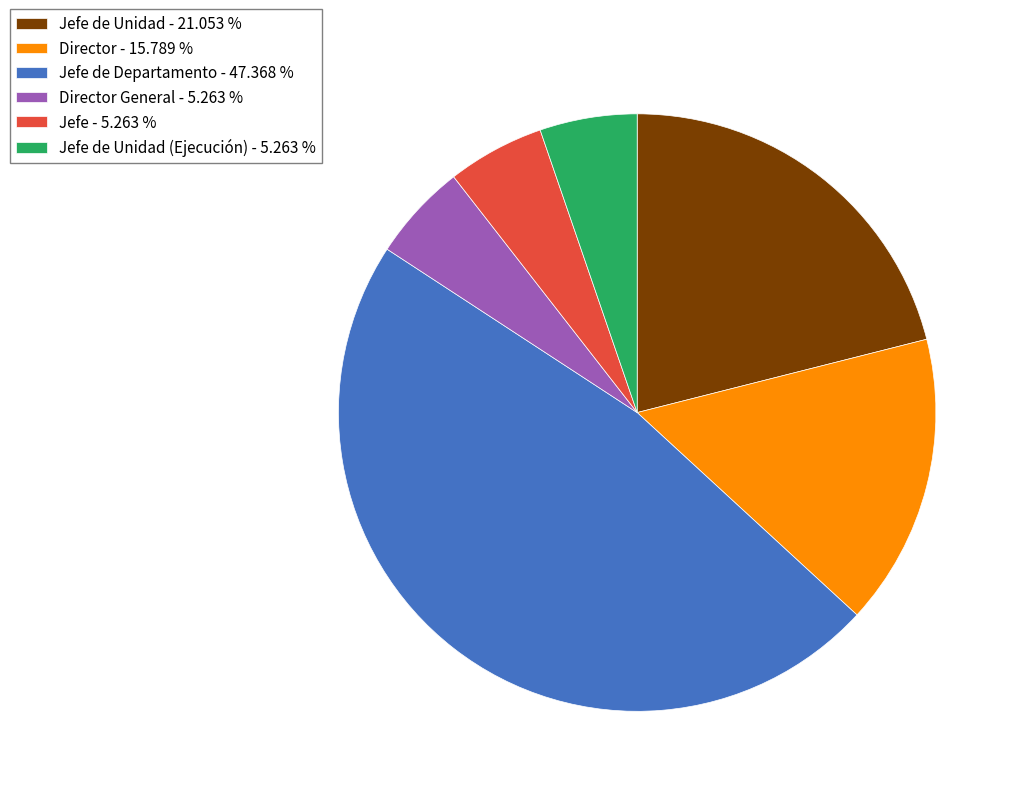

How many slices are in this pie chart?

6